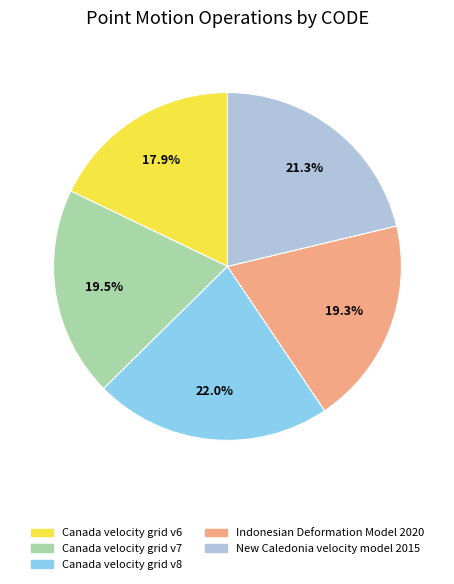

Which category has the smallest portion of the pie?

Canada velocity grid v6